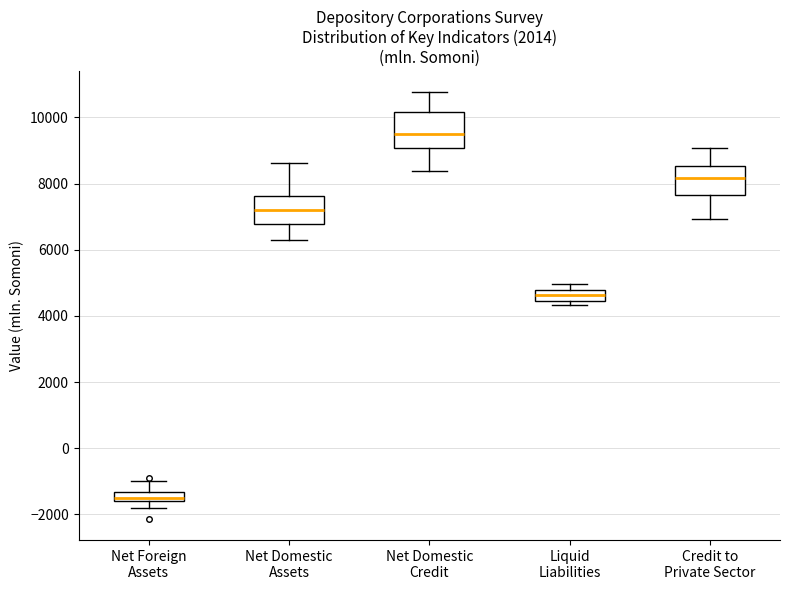

Where does the upper whisker of the box for Net Domestic Credit end on the y-axis? The values are not printed on the chart, so give them approximately, as read against the axis.

10800